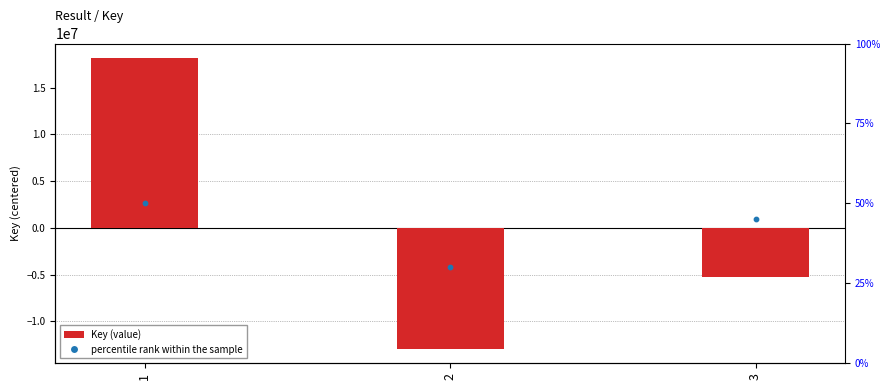

Which series has the largest total across all categories?

percentile rank within the sample